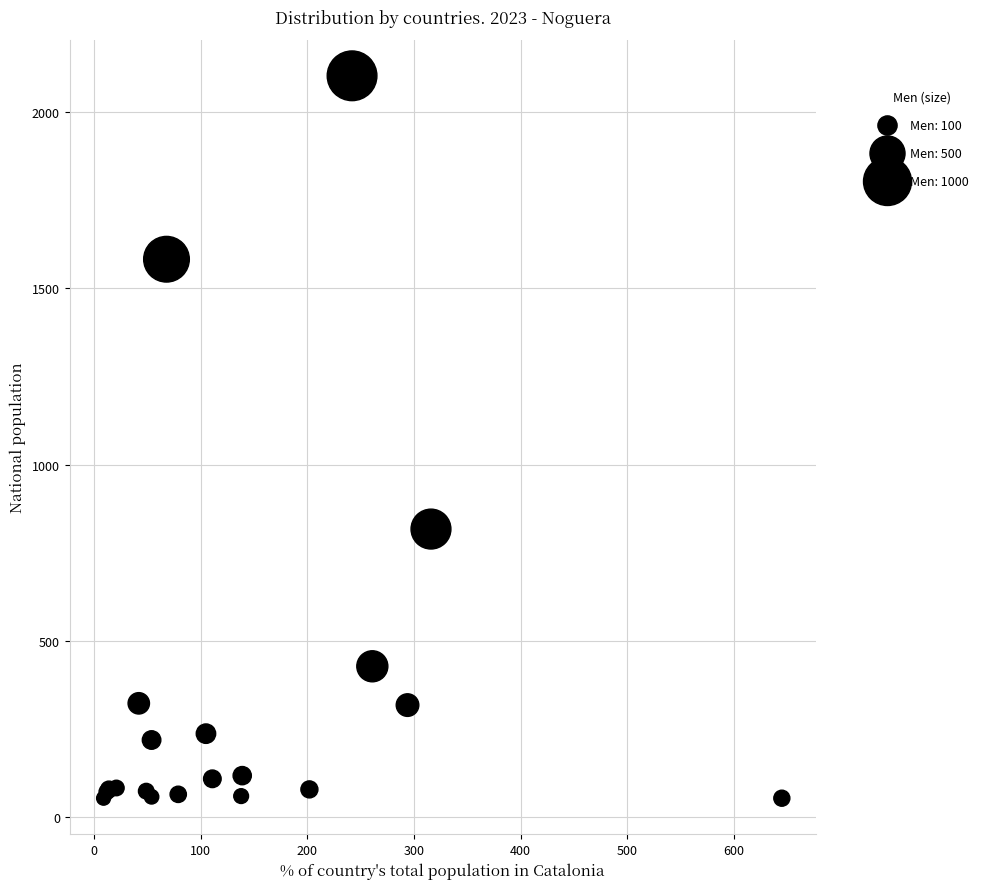

What Y value in the scatter plot is closest to 1078?

817